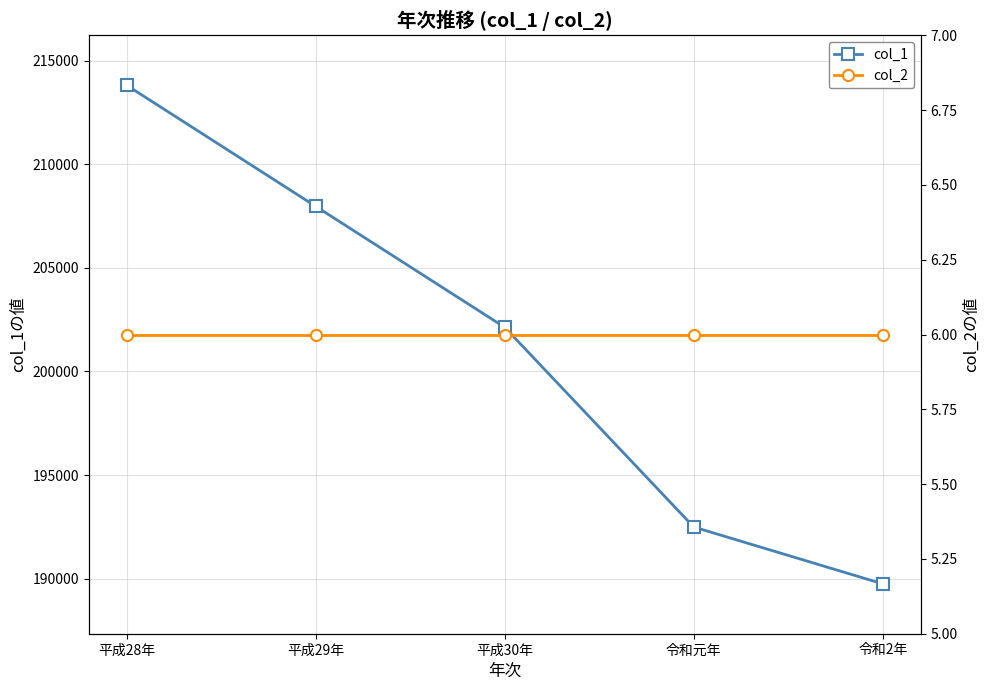

Rank the categories by col_1 value from highest to lowest.

平成28年, 平成29年, 平成30年, 令和元年, 令和2年